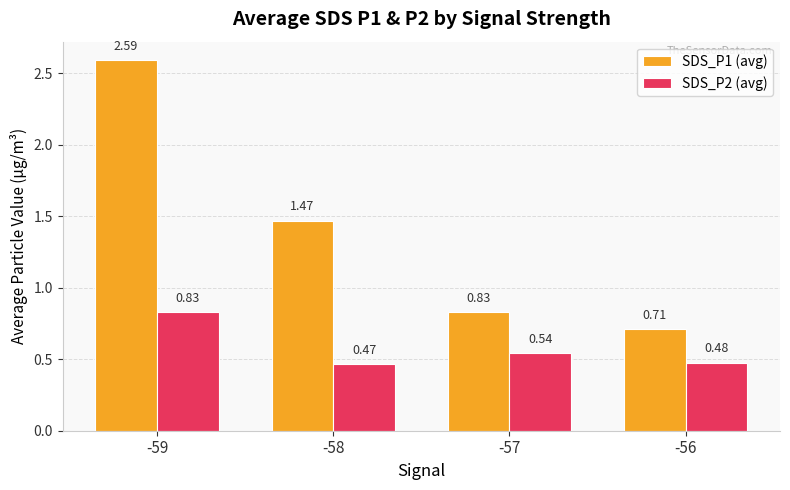

How many values in the SDS_P1 (avg) series are below 1?

2